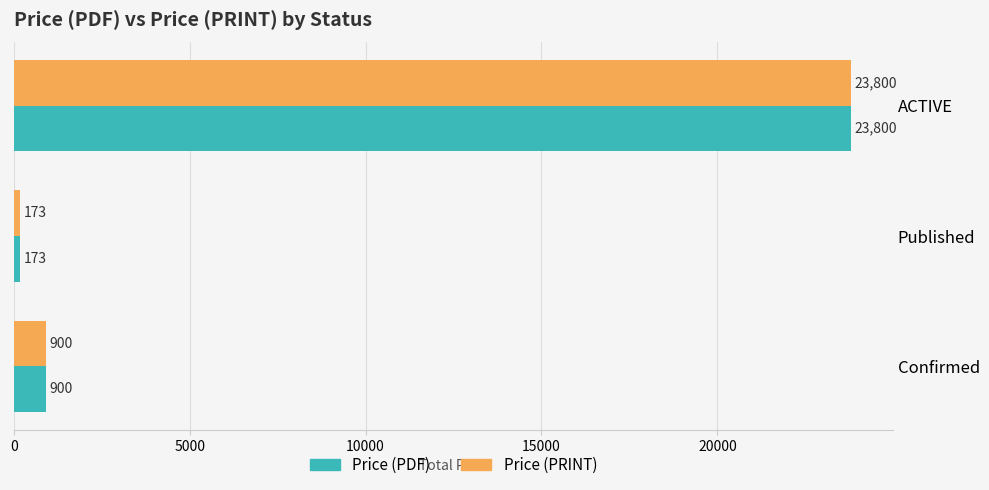

Which category has the highest value across all series?

ACTIVE